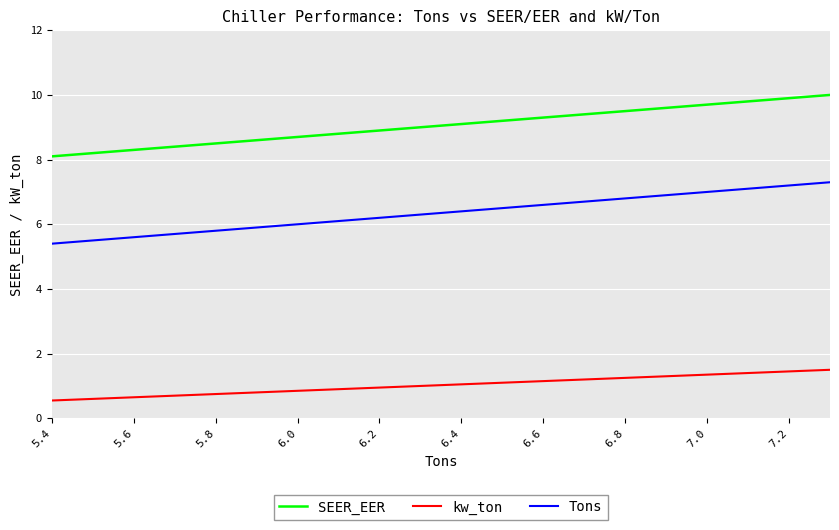

True or false: Tons and kw_ton intersect in this chart.

False